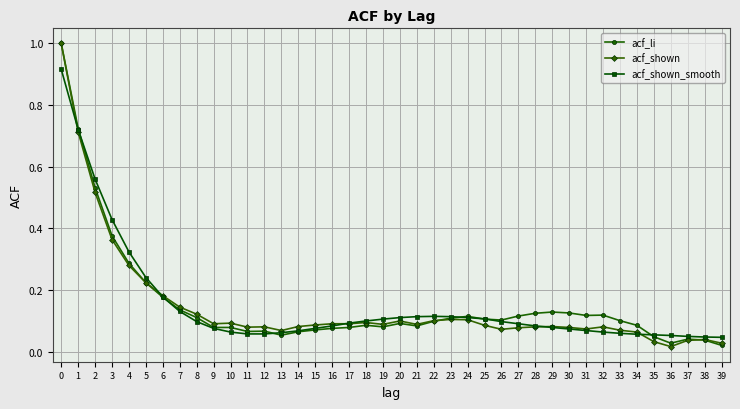

The value of acf_shown_smooth at 18 is 0.1. True or false?

True